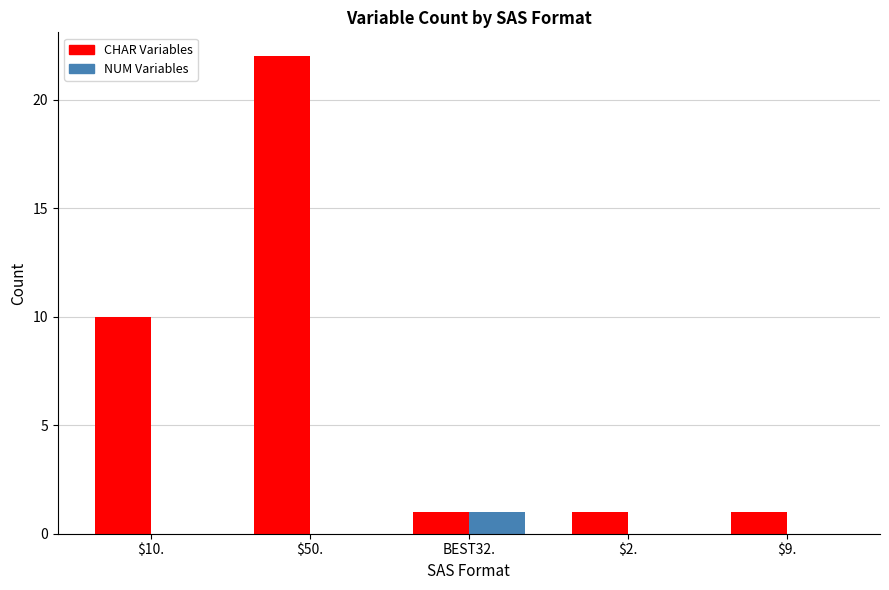

What is the sum of all CHAR Variables values?

35